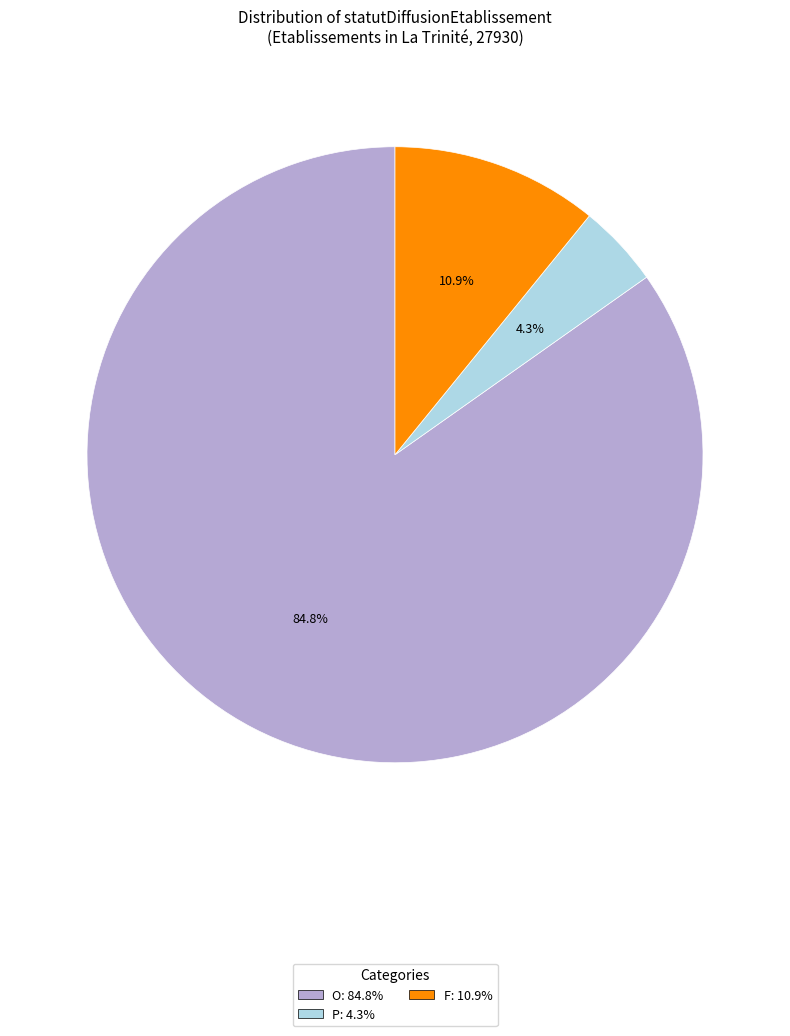

To the nearest percent, what is the combined percentage of O and F?

96%